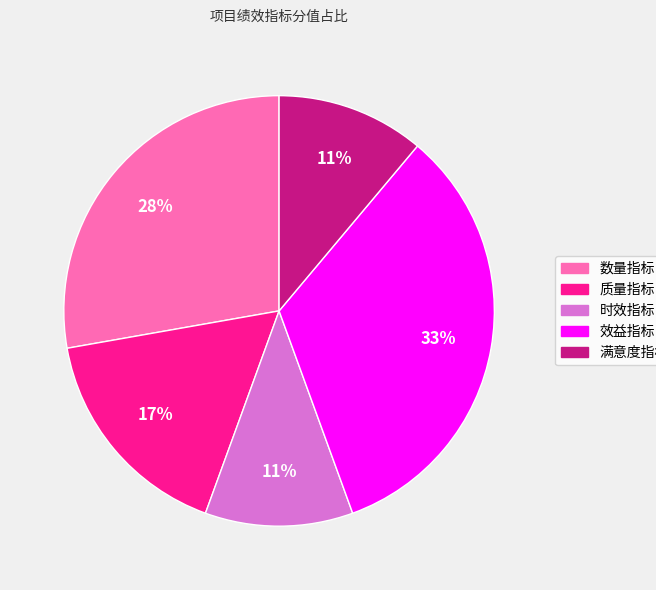

The 数量指标 slice represents 28% of the pie. True or false?

True